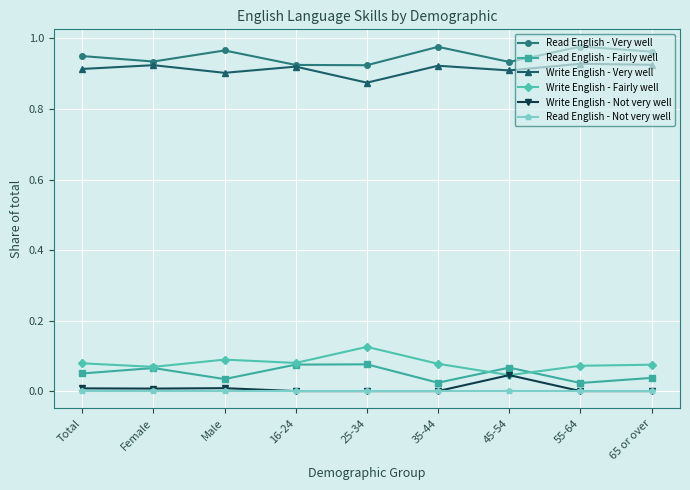

In Write English - Fairly well, how many points are higher than both neighbors (excluding endpoints)?

2